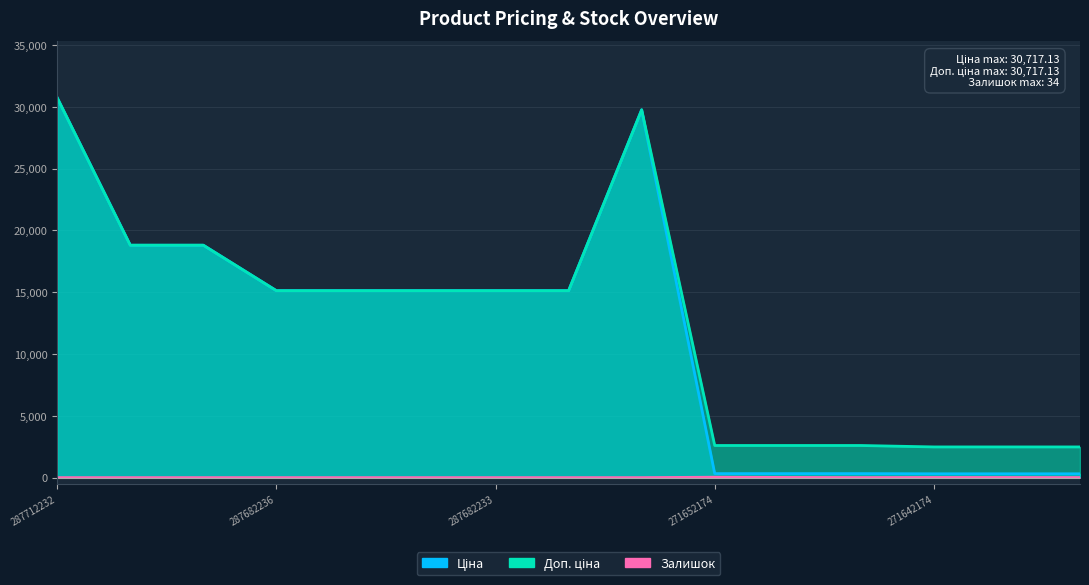

What is the difference between the maximum and minimum values in the Ціна series?

30406.8